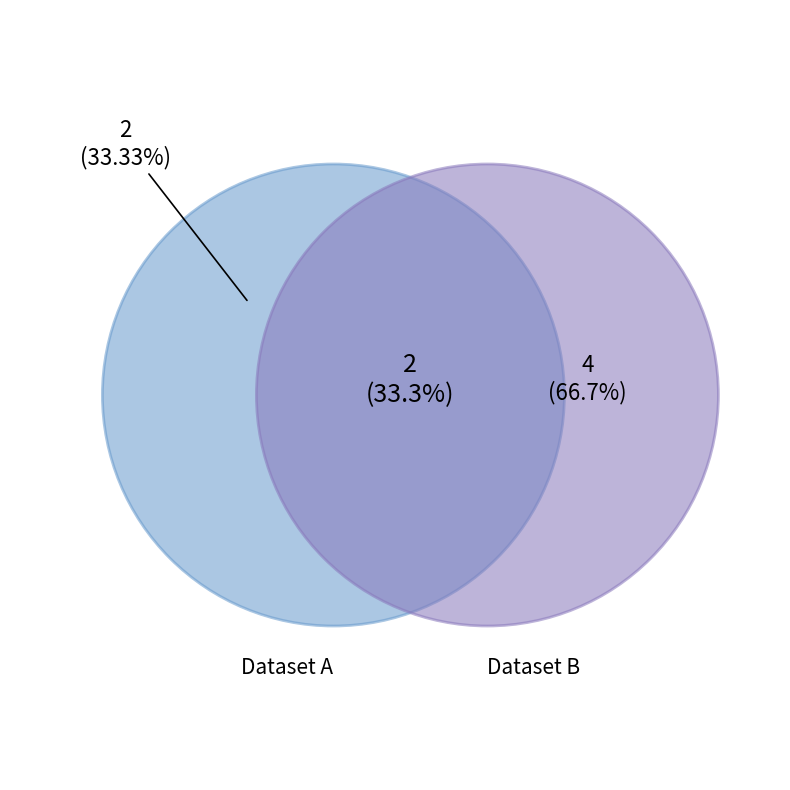

How many slices are in this pie chart?

2